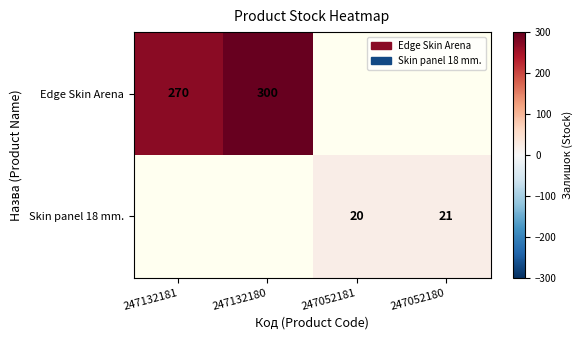

Is it true that Skin panel 18 mm. equals 26 at 247052181?

False